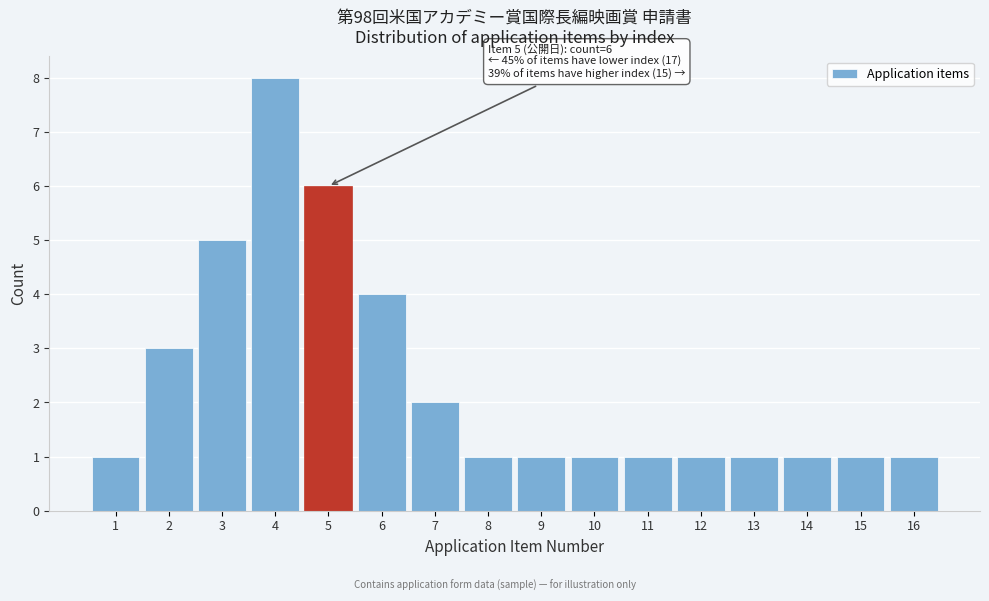

Reading left to right, transcribe all the data shown in this chart.

1	3	5	8	6	4	2	1	1	1	1	1	1	1	1	1